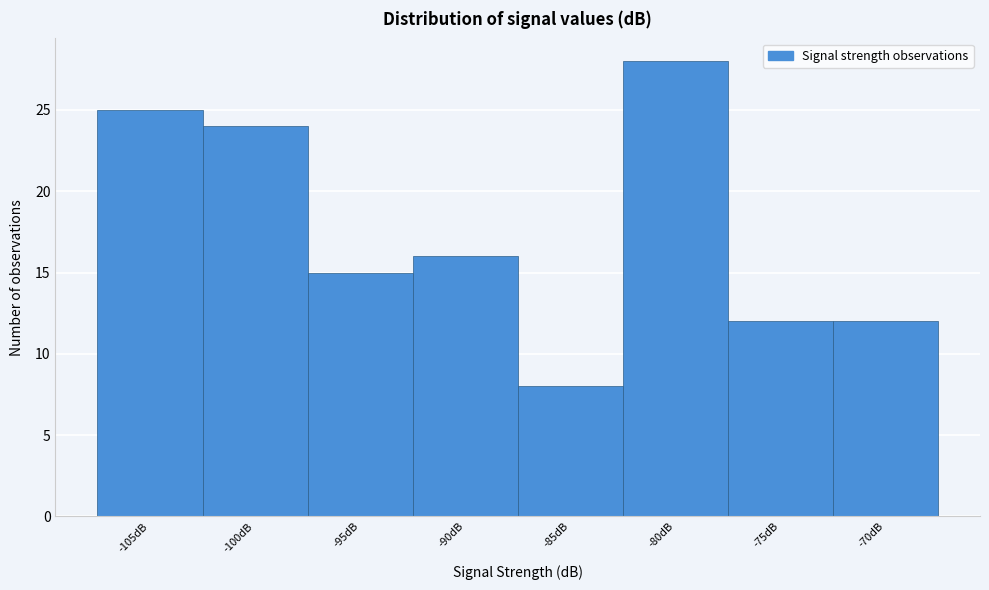

Reading right to left, what are all the values shown in this chart?

-70dB=12	-75dB=12	-80dB=28	-85dB=8	-90dB=16	-95dB=15	-100dB=24	-105dB=25